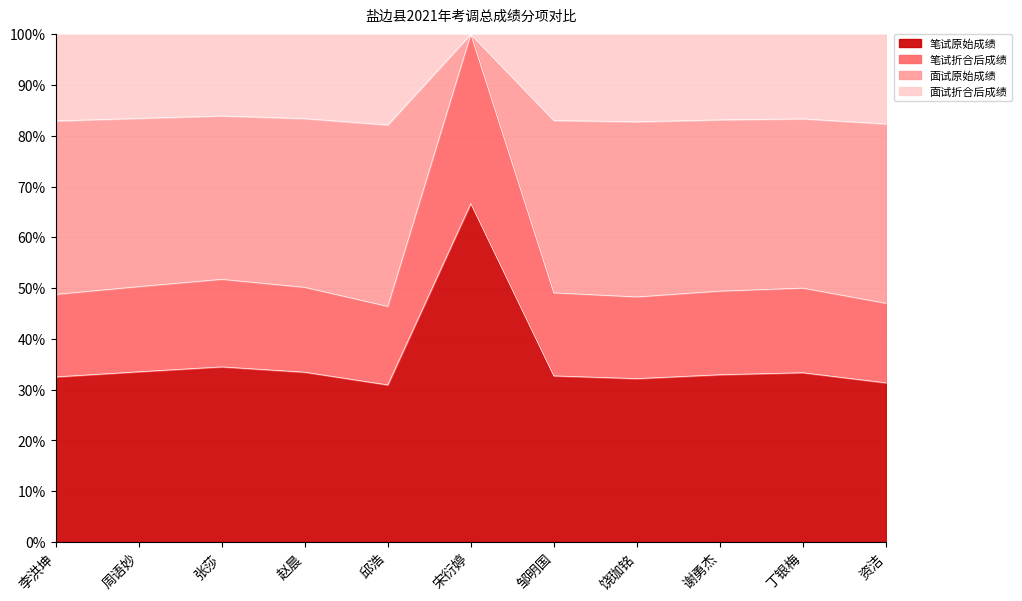

What is the total value across all series at 赵晨?

100.0